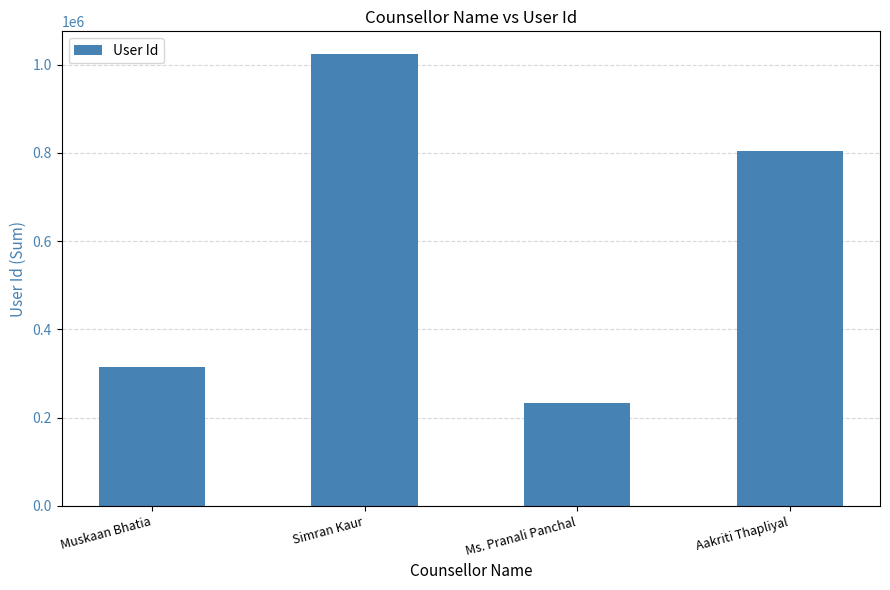

Is it true that the value at Ms. Pranali Panchal is 233686?

True